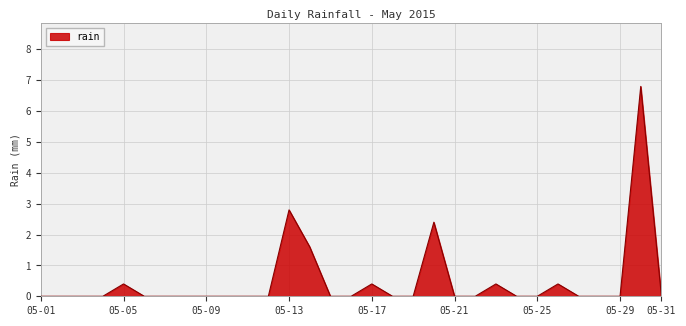

What is the difference between the maximum and minimum values?

6.8